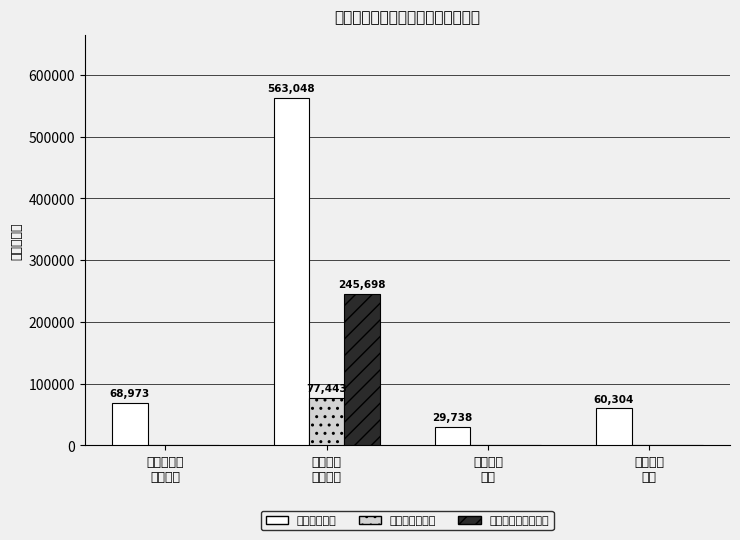

Which series has the largest range (max minus min)?

工资福利支出